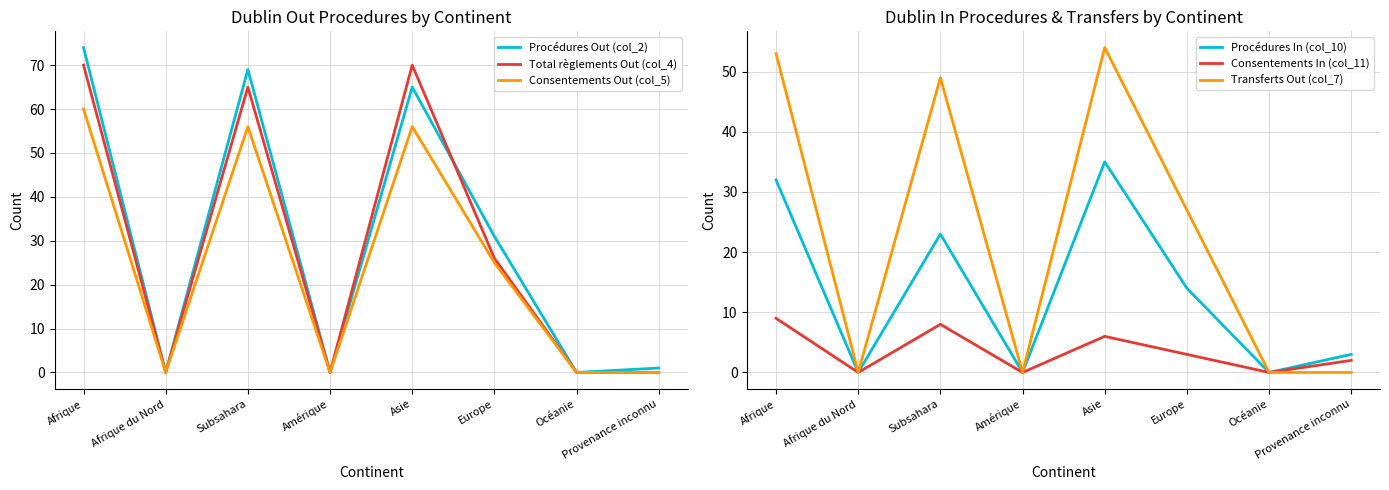

How many interior local peaks does the Total règlements Out (col_4) series have?

2